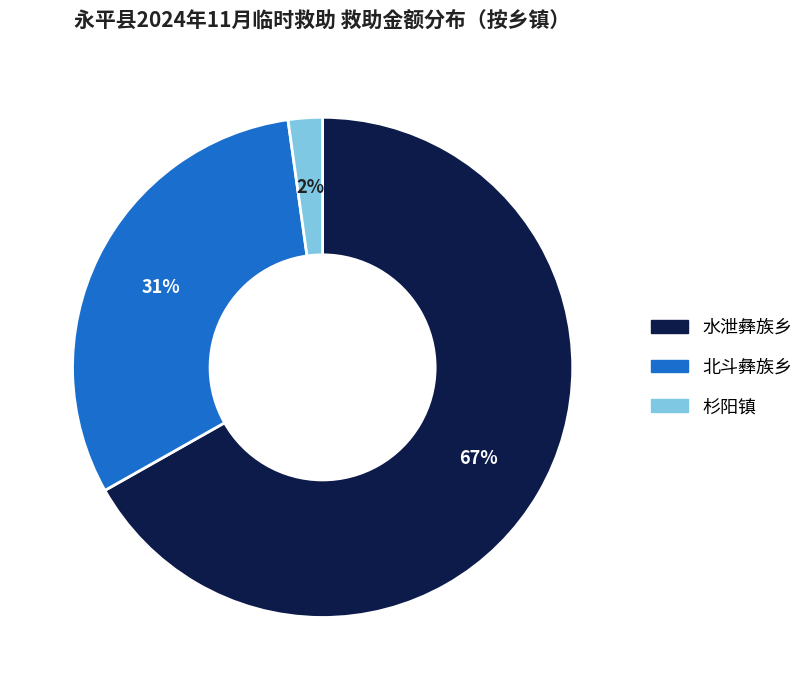

To the nearest percent, what is the average slice percentage?

33%